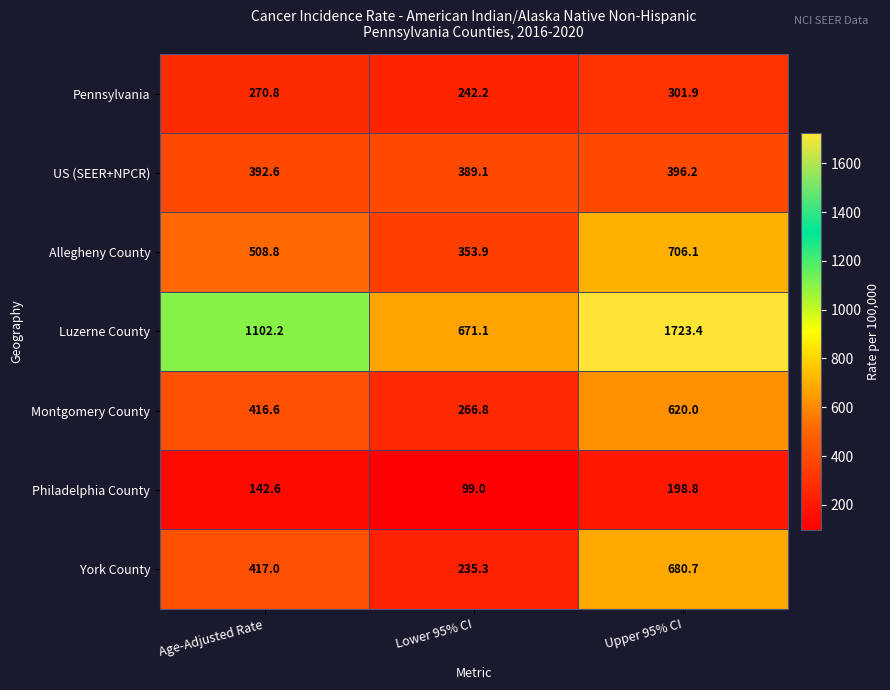

What is the difference between the maximum and second lowest values in the US (SEER+NPCR) series?

3.6